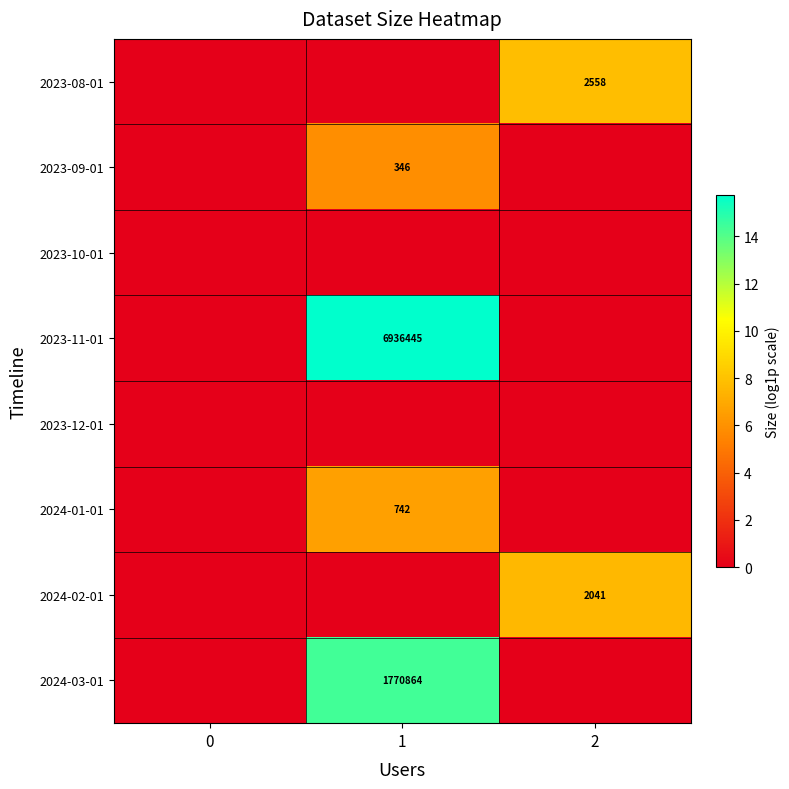

True or false: 2023-09-01 has a value of 346 at 1.

True